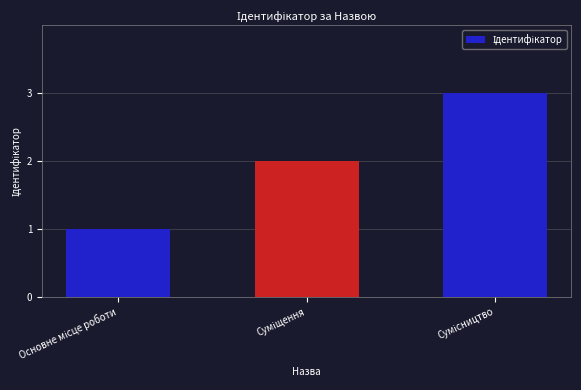

What is the greatest value displayed?

3